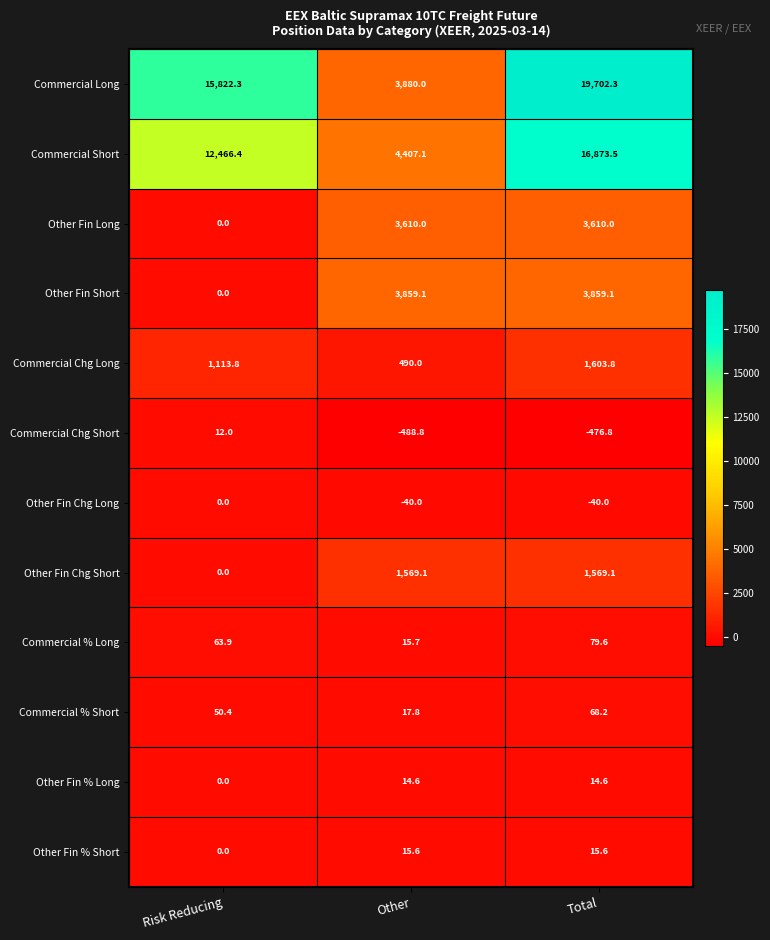

Which series changed the most between Risk Reducing and Total?

Commercial Short